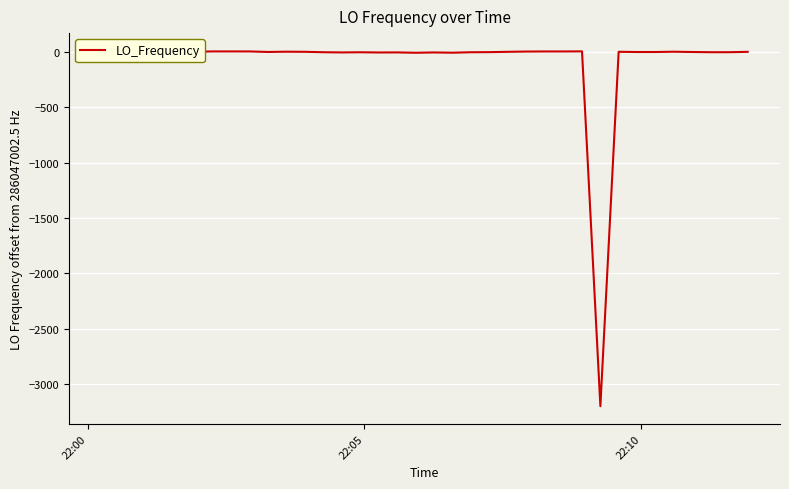

Reading left to right, extract all data points from this chart.

3.0	3.0	-2.3	-0.1	0.1	9.4	1.1	4.4	4.4	4.3	-0.4	1.8	1.0	1.0	-2.9	-4.7	-3.2	-5.1	-4.5	-7.6	-4.8	-7.1	-3.0	-3.0	-2.0	0.9	3.3	4.1	4.1	4.9	-3197.9	1.1	-0.8	-0.8	1.7	1.7	-0.8	-2.7	-2.6	0.8